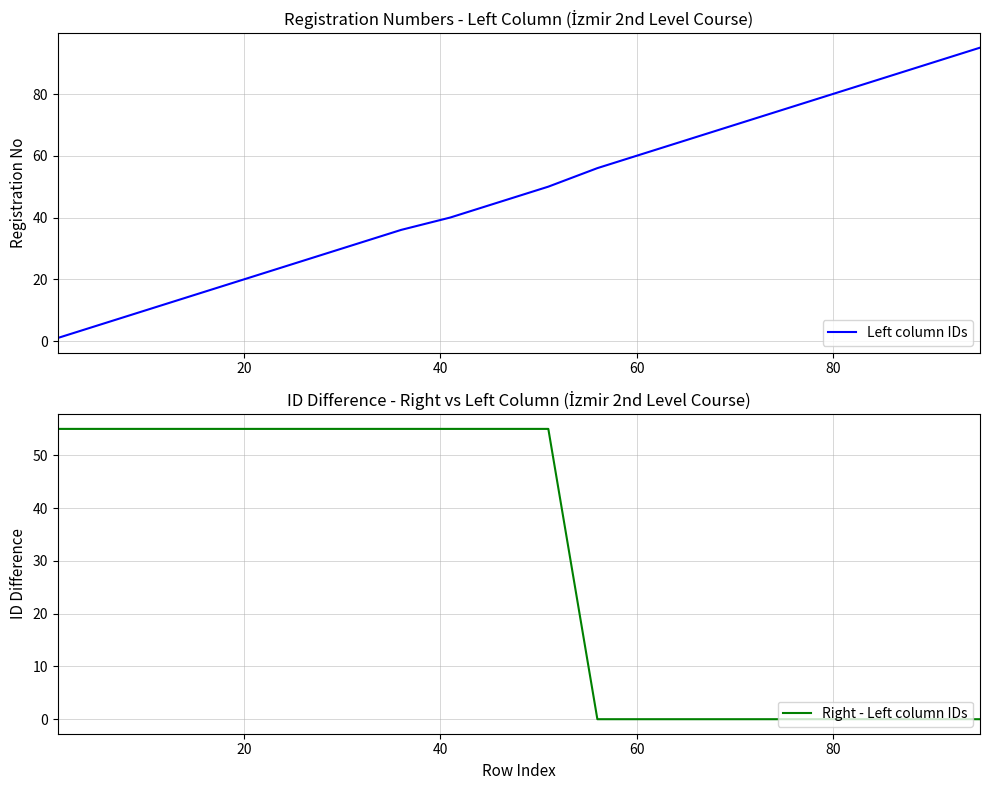

Which series has the largest range (max minus min)?

Left column IDs